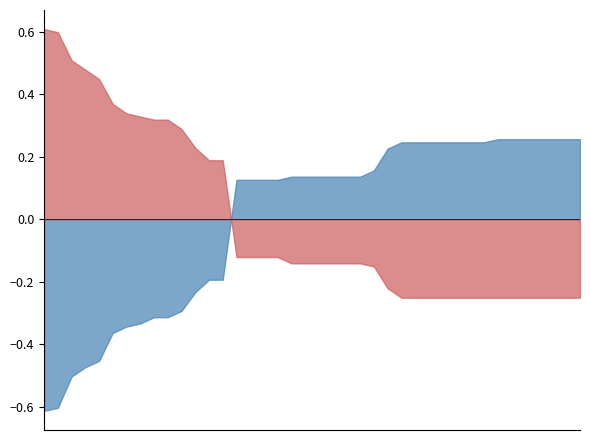

Rank the series by their maximum value, from highest to lowest.

waterArea, landArea